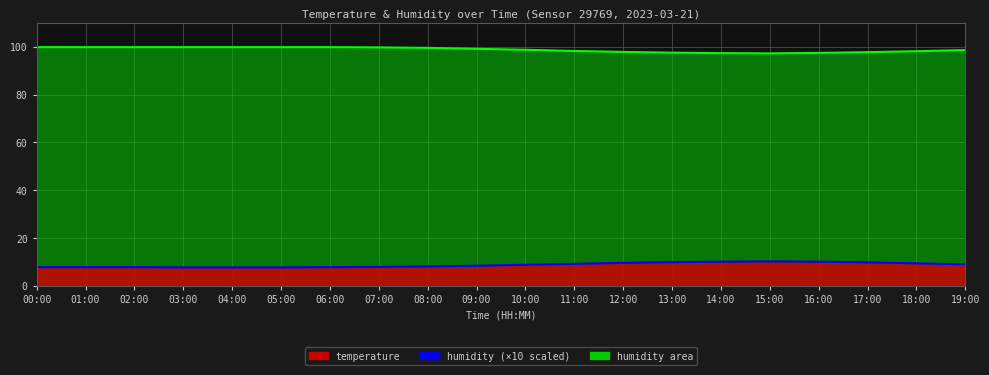

True or false: humidity line and temperature line intersect in this chart.

False